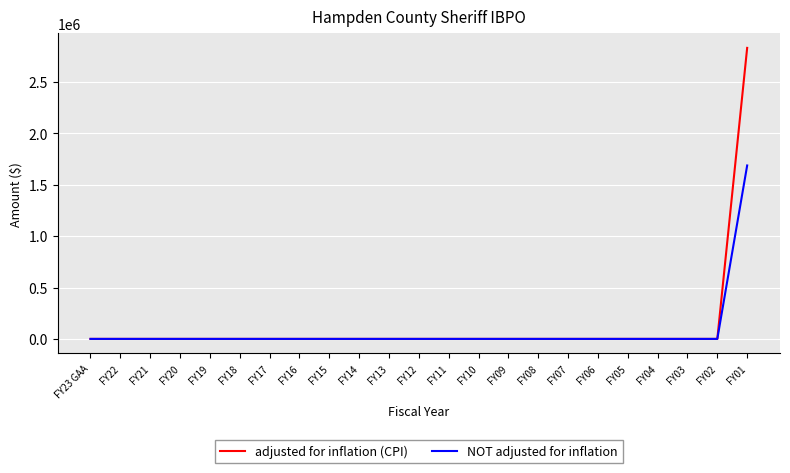

Rank the series by their maximum value, from highest to lowest.

adjusted for inflation (CPI), NOT adjusted for inflation